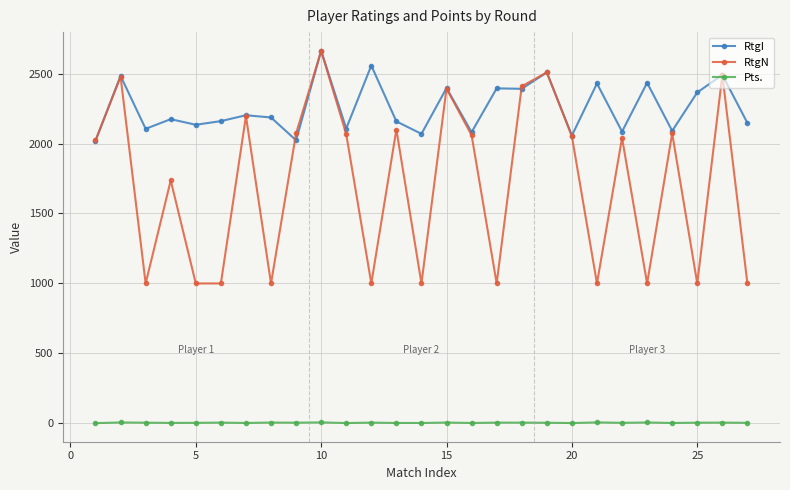

Which series has the largest range (max minus min)?

RtgN